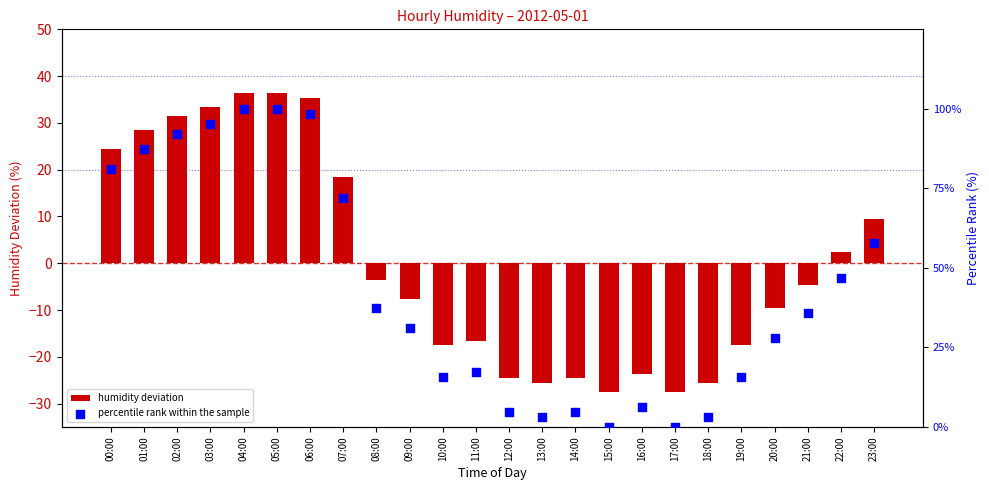

Which series reaches the maximum Y coordinate?

percentile rank within the sample